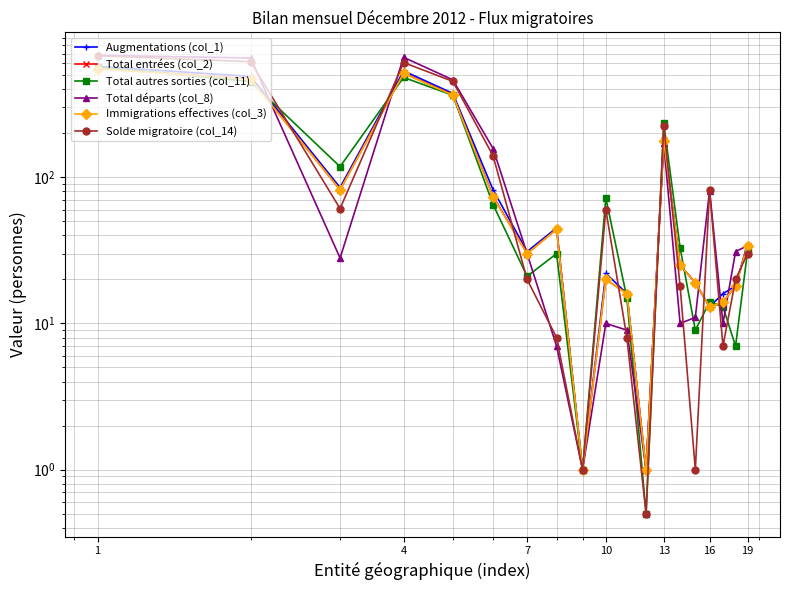

How many lines are shown in the chart?

6